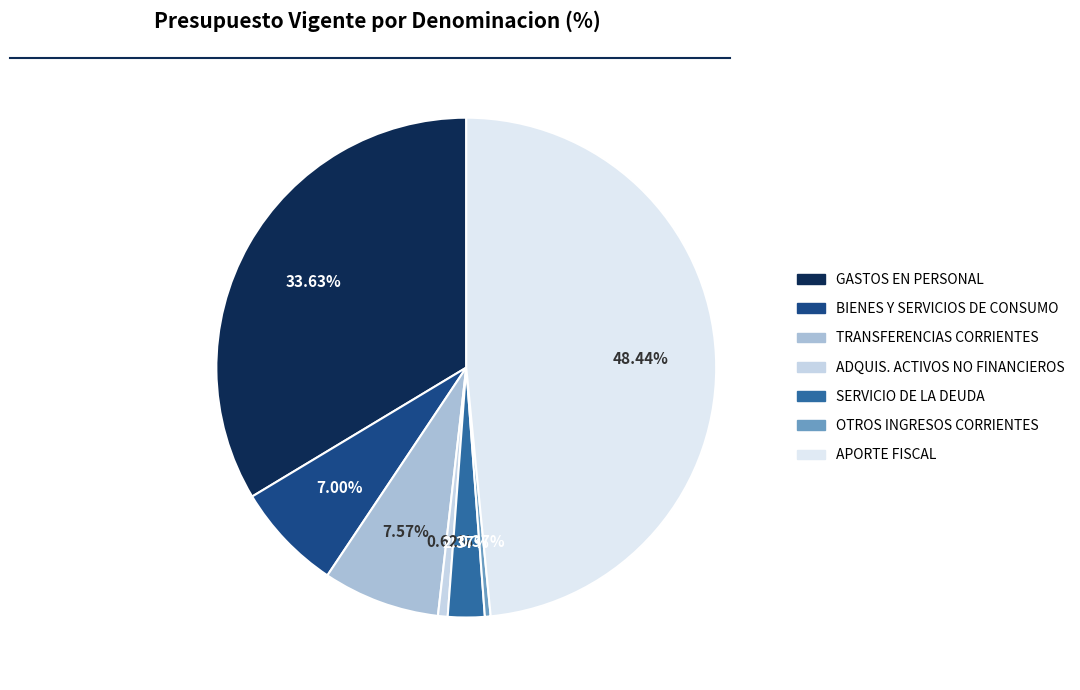

Count the number of slices in the pie.

7